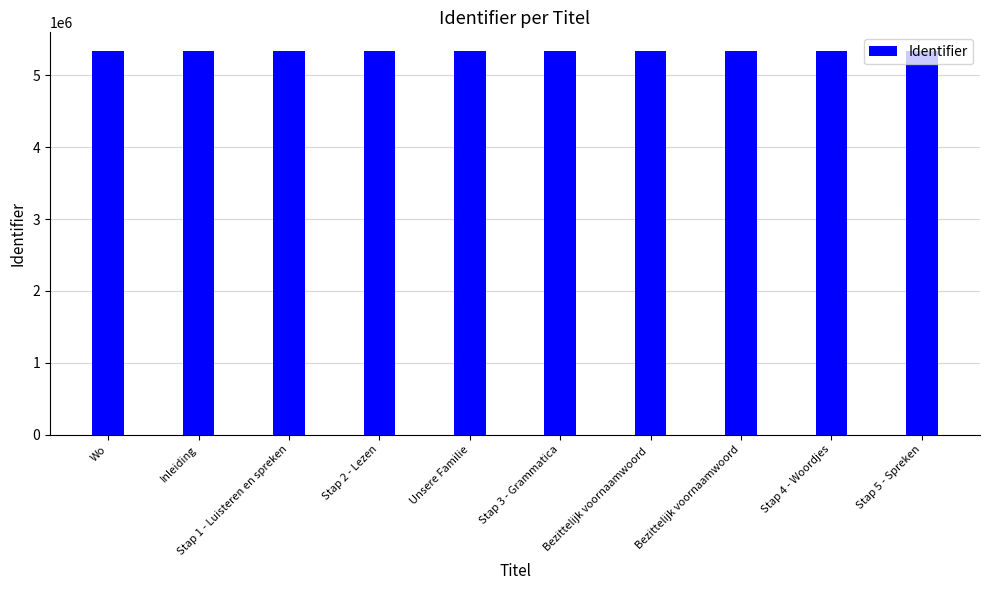

Is it true that the value at Stap 1 - Luisteren en spreken is 7464787?

False